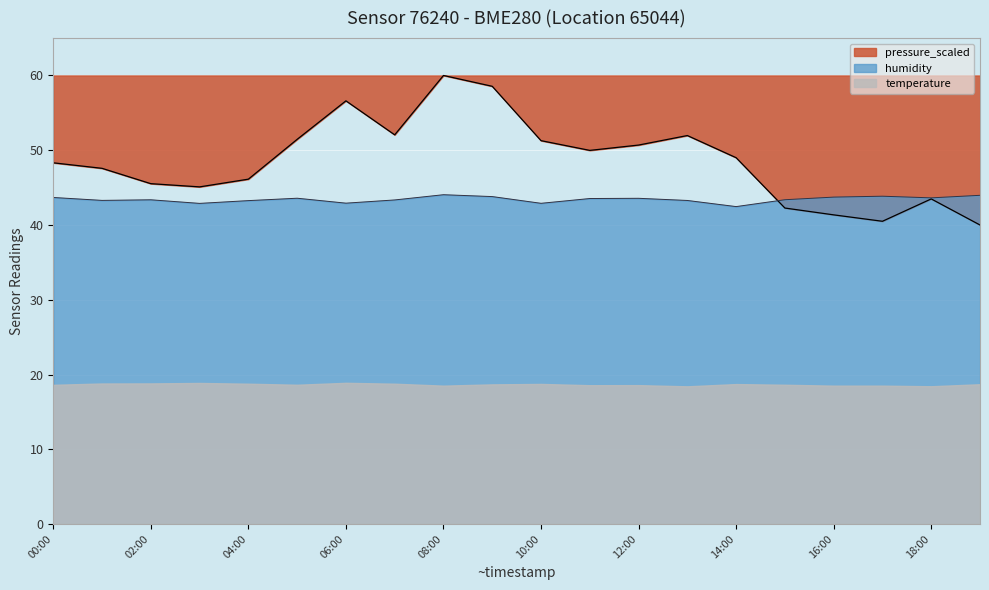

What is the lowest value of the pressure_scaled series?

40.0